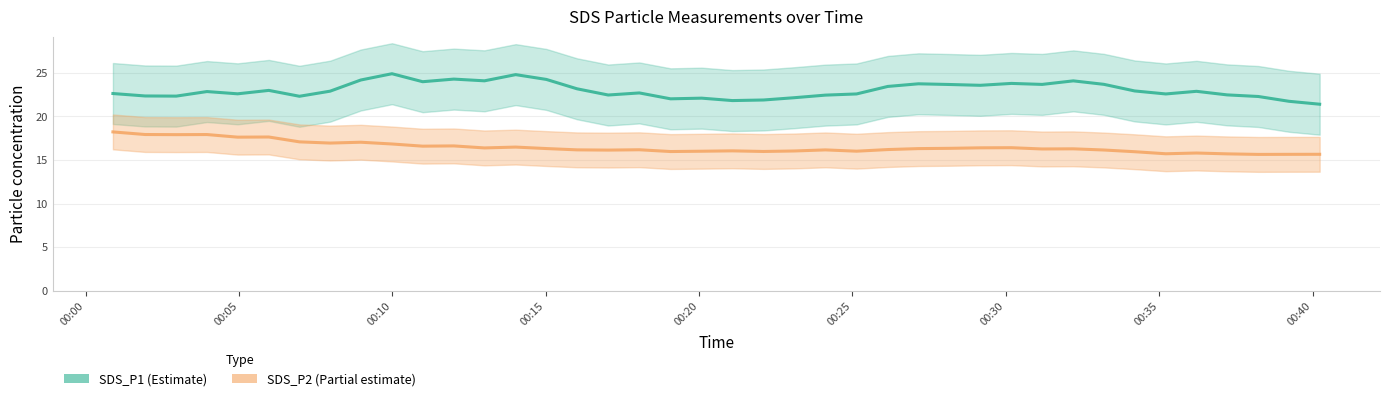

What is the difference between the highest and lowest values at 2021/07/01 00:34:12?

7.5